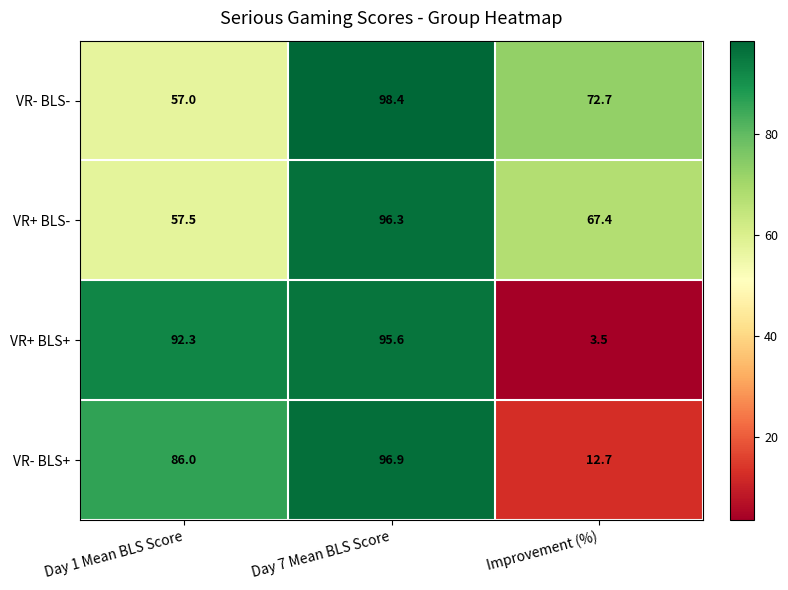

True or false: VR- BLS- has a value of 72.7 at Improvement (%).

True